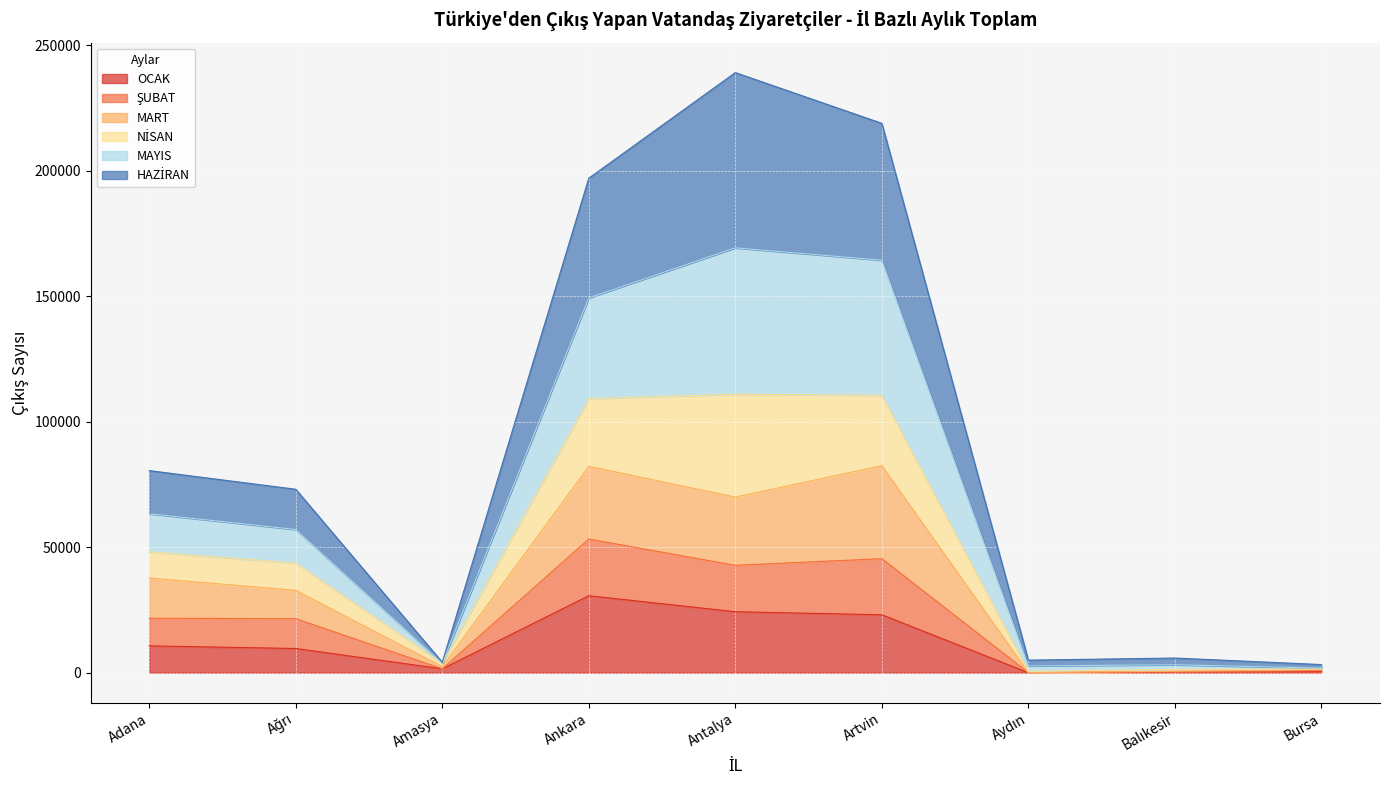

What is the highest value of the OCAK series?

30681